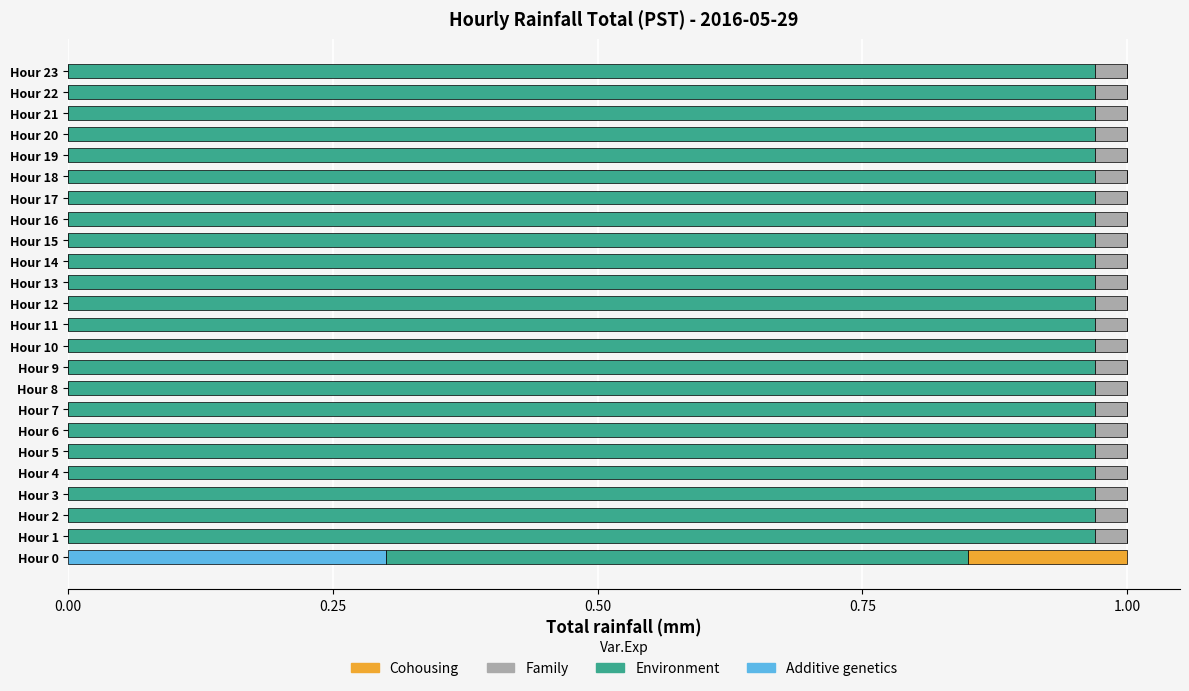

True or false: Additive genetics has a value of 0.2 at Hour 7.

False